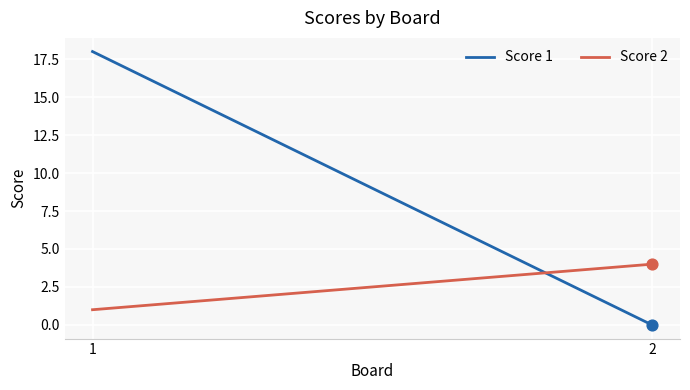

Which series has the widest spread of Y values?

Score 1